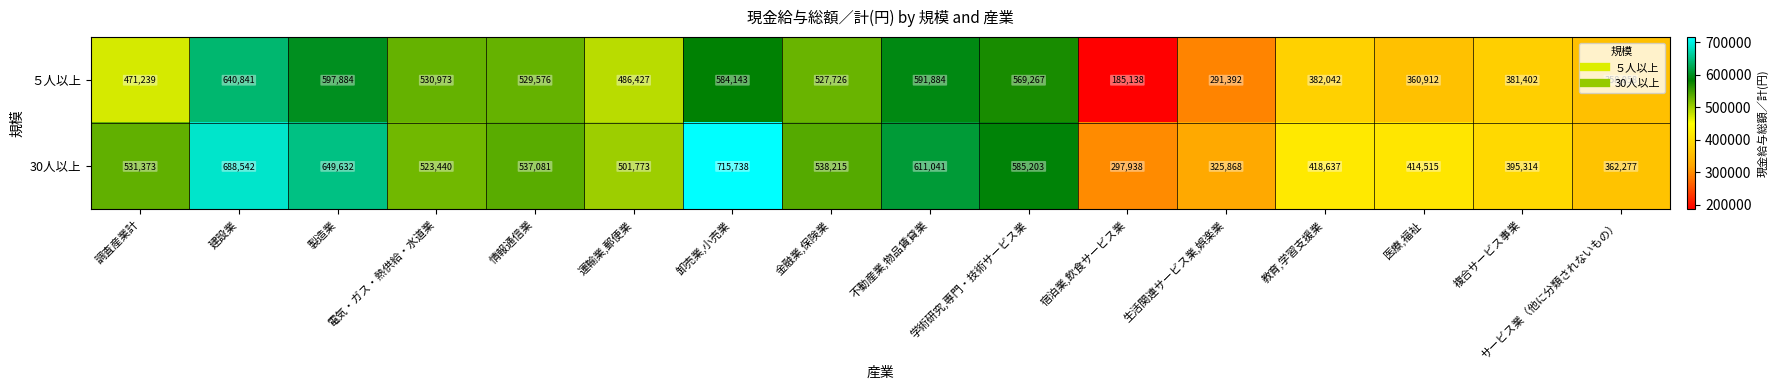

What is the approximate value of 30人以上 at 教育,学習支援業?

418637